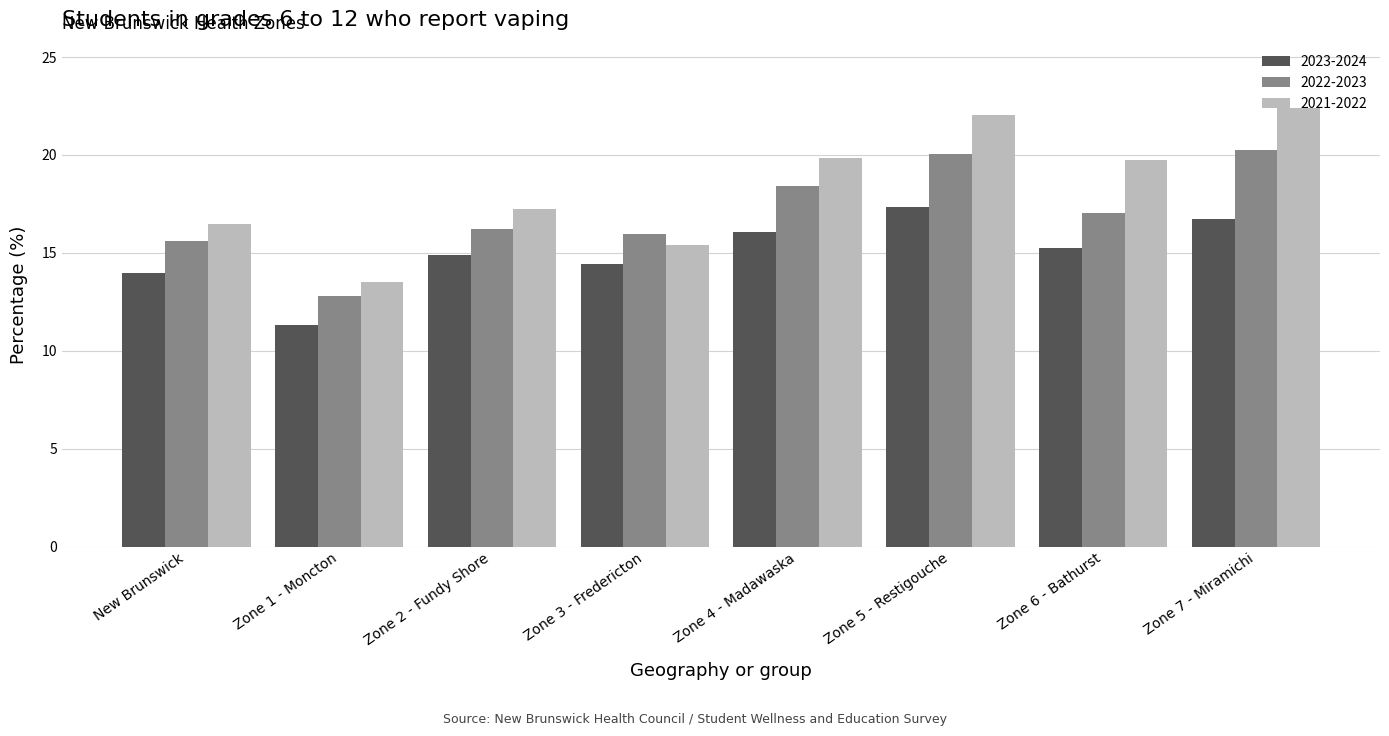

What is the sum of the 2021-2022 values at Zone 7 - Miramichi and New Brunswick?

38.8